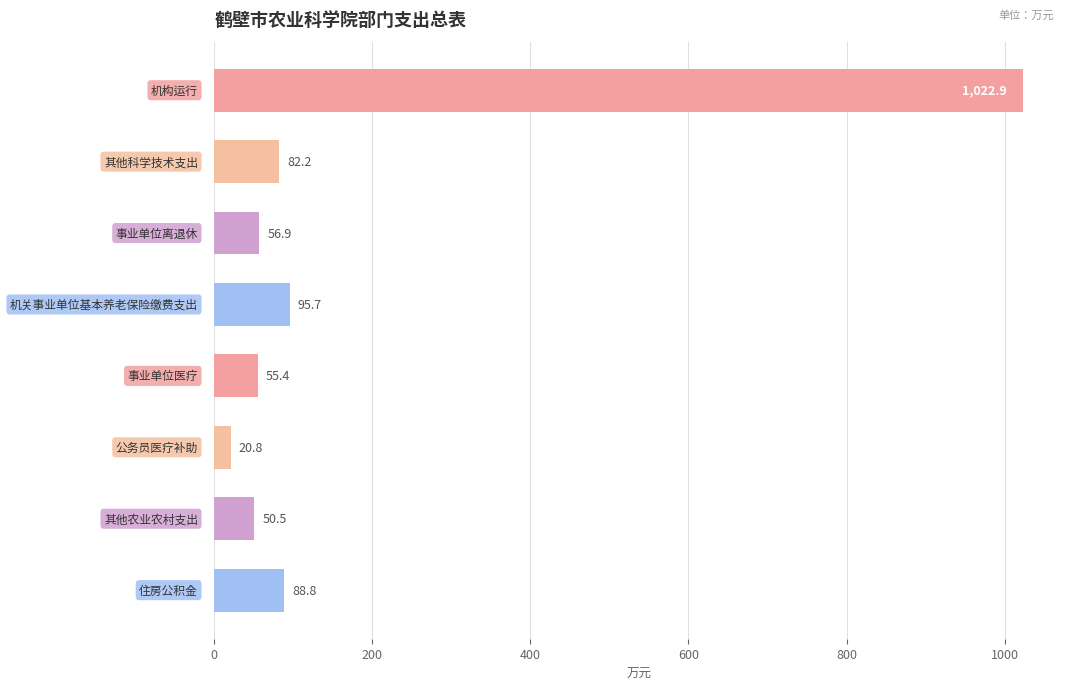

What is the smallest value displayed?

20.8